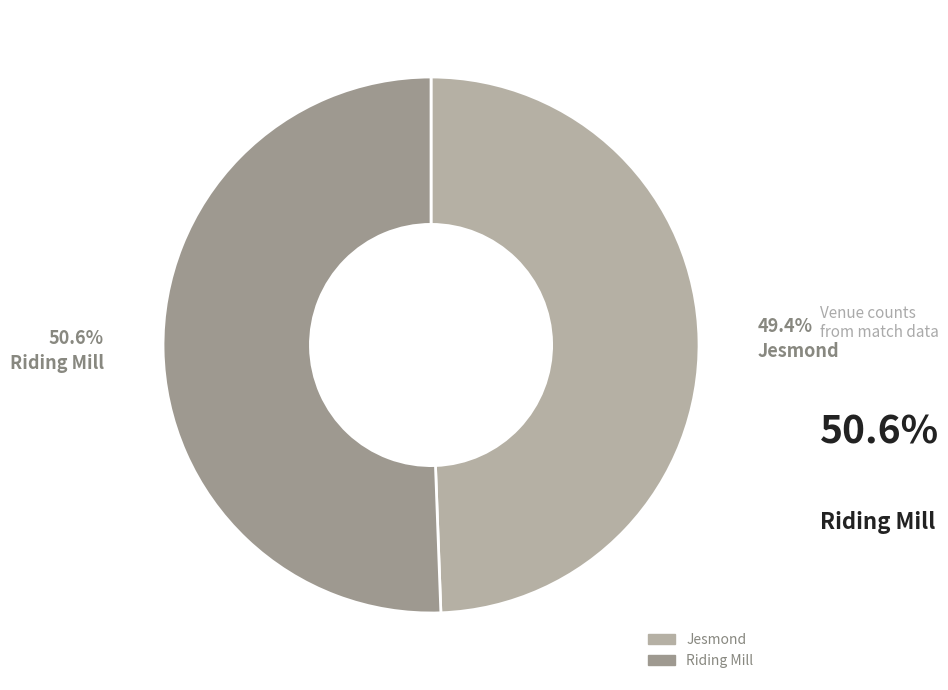

Count the number of slices in the pie.

2